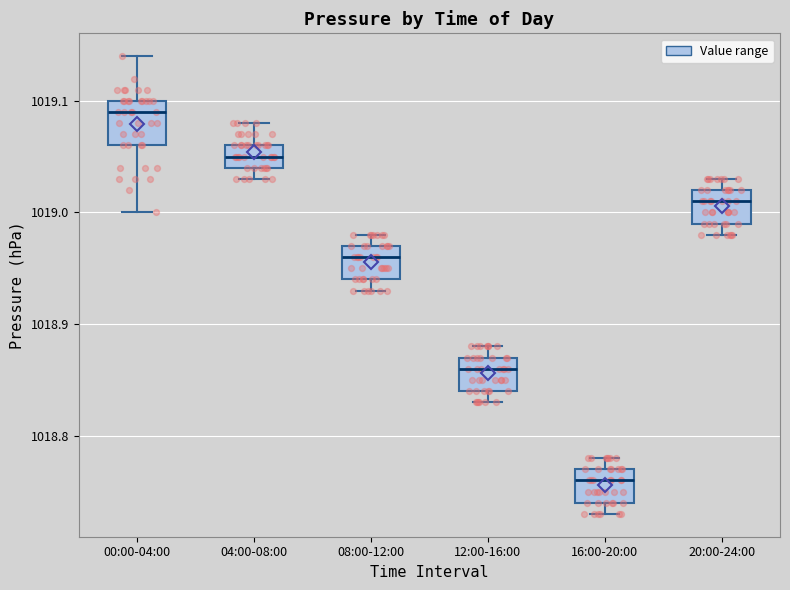

Which box's median line is the highest?

00:00-04:00